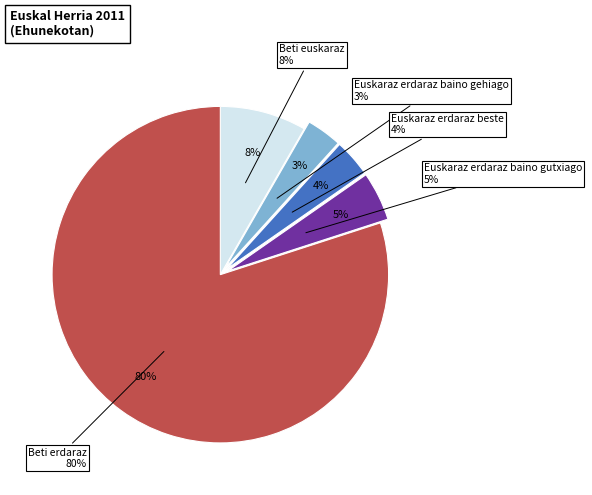

How much of the chart is everything except Beti euskaraz?

91.7%